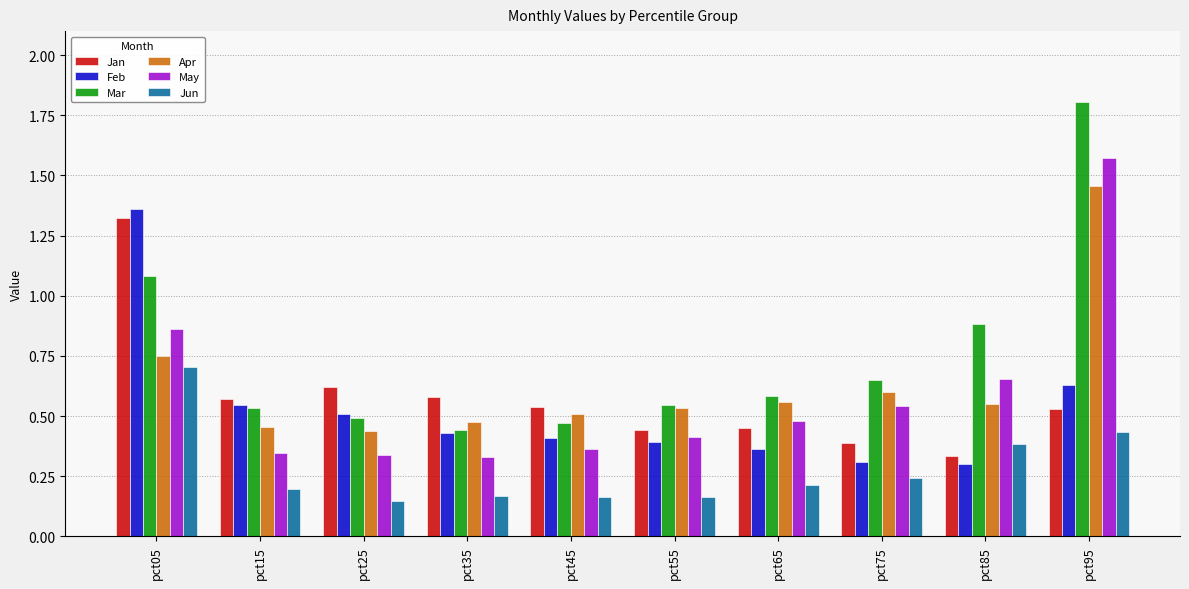

At pct95, list the series in order from largest to smallest.

Mar, May, Apr, Feb, Jan, Jun